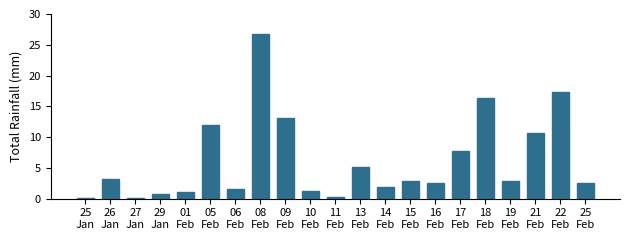

What is the sum of all values?

129.9